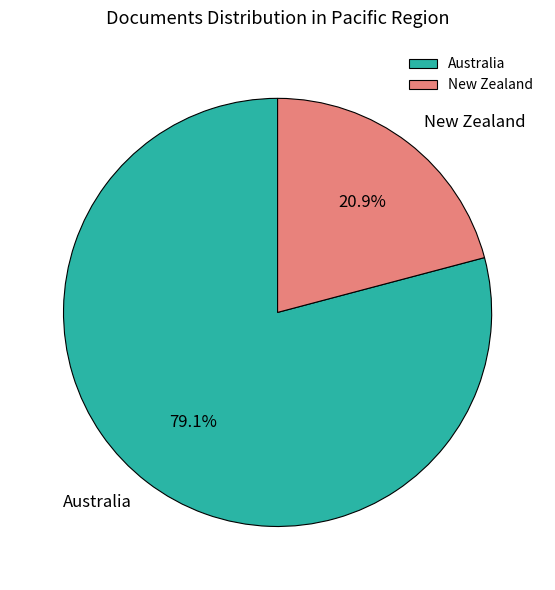

Is there a majority slice in this chart?

Yes